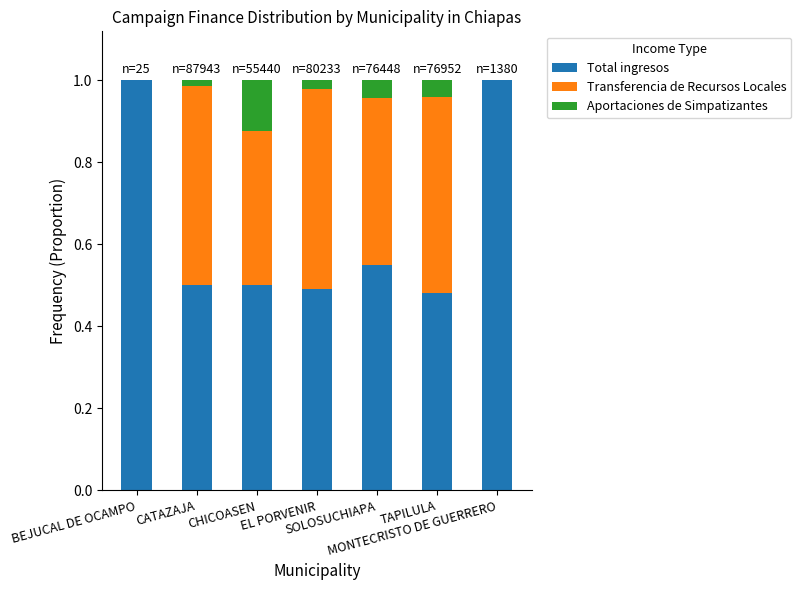

How many distinct data groups are displayed?

3